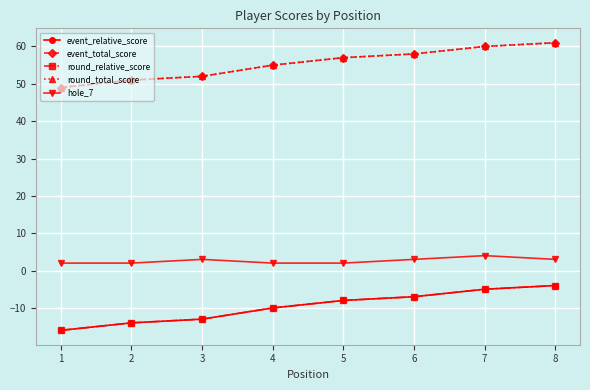

What is the value of the round_total_score point at the 7th from the left?

60